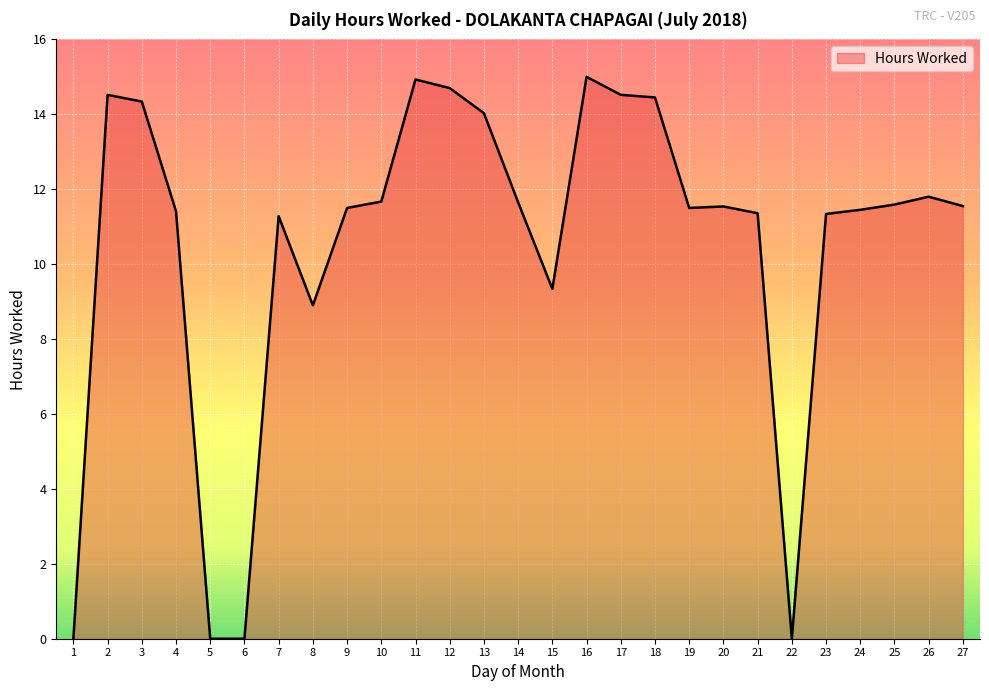

How many lines are shown in the chart?

1